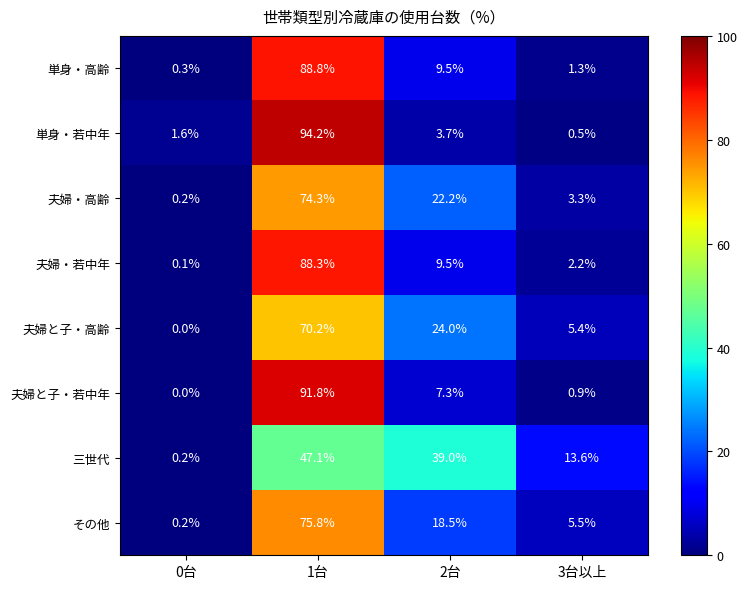

True or false: 単身・高齢 has a value of 23.8 at 1台.

False